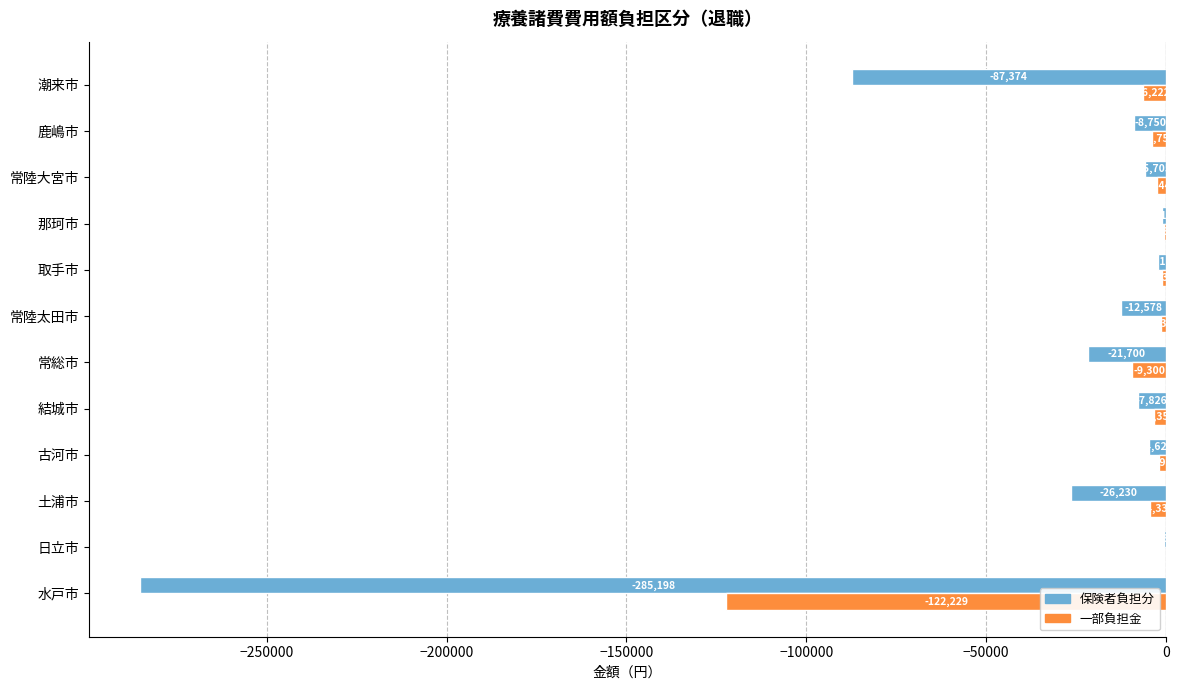

Is it true that 一部負担金 equals -66006 at 水戸市?

False